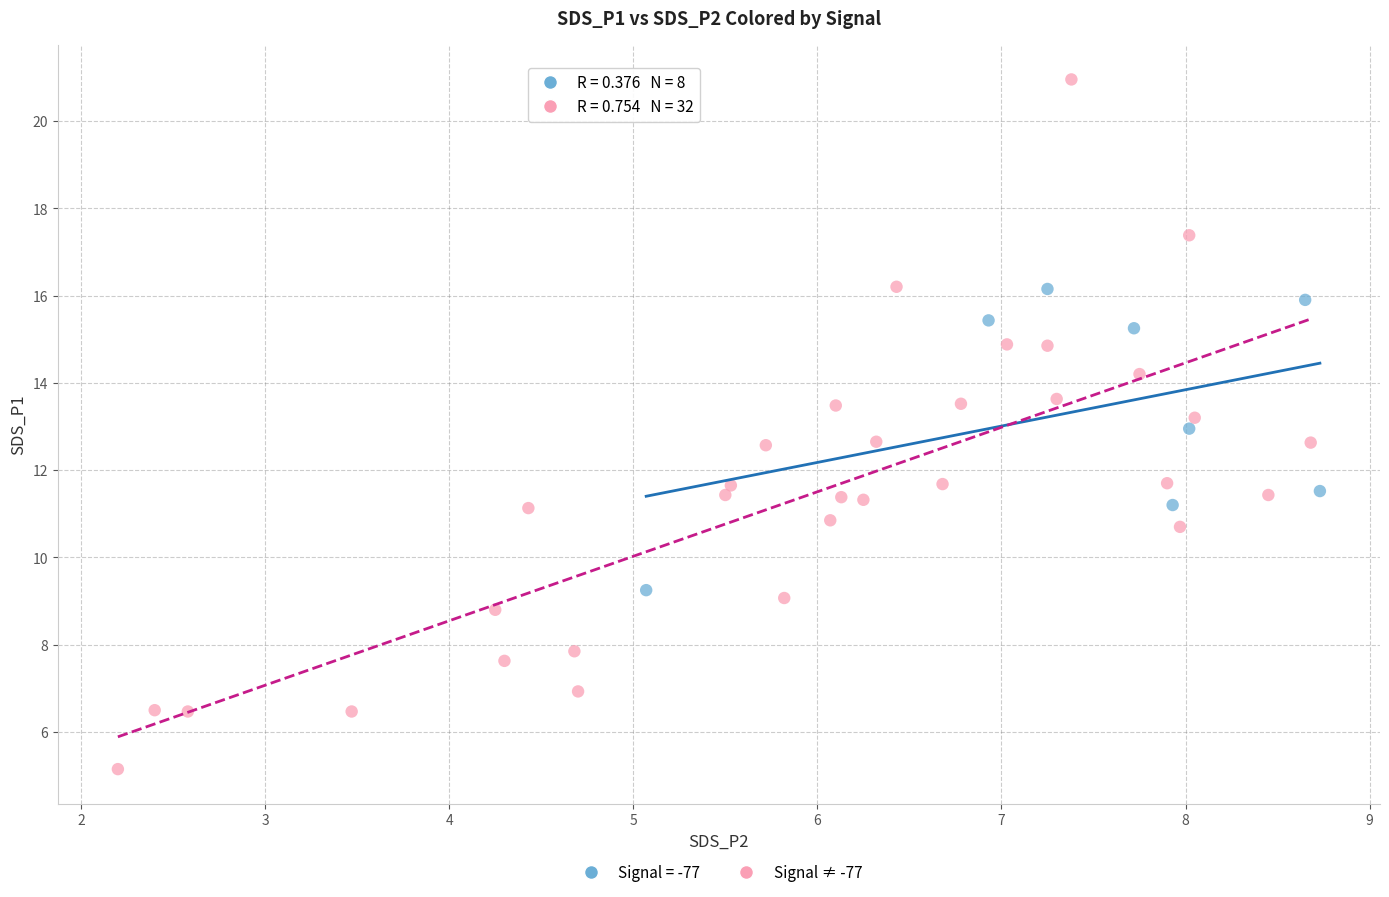

Which series reaches the maximum Y coordinate?

Signal ≠ -77